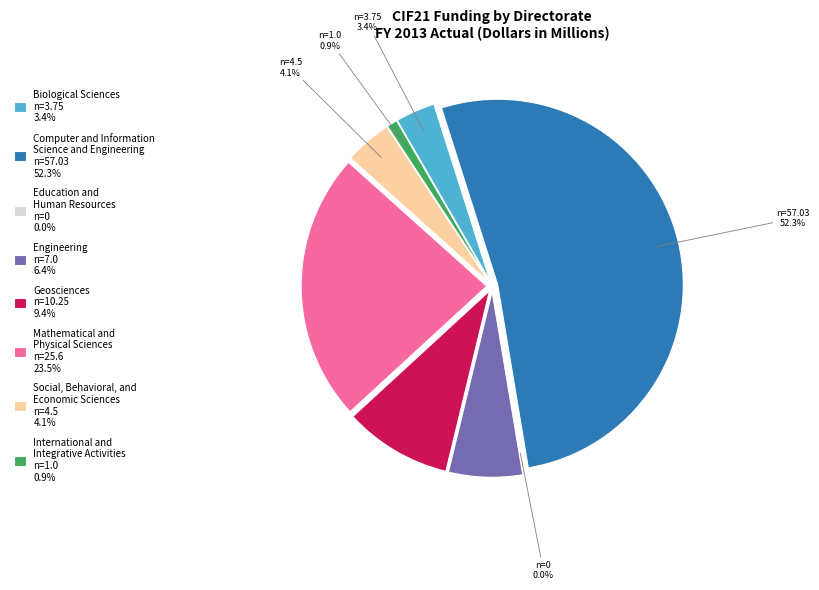

True or false: Education and
Human Resources accounts for 0% of the total.

True